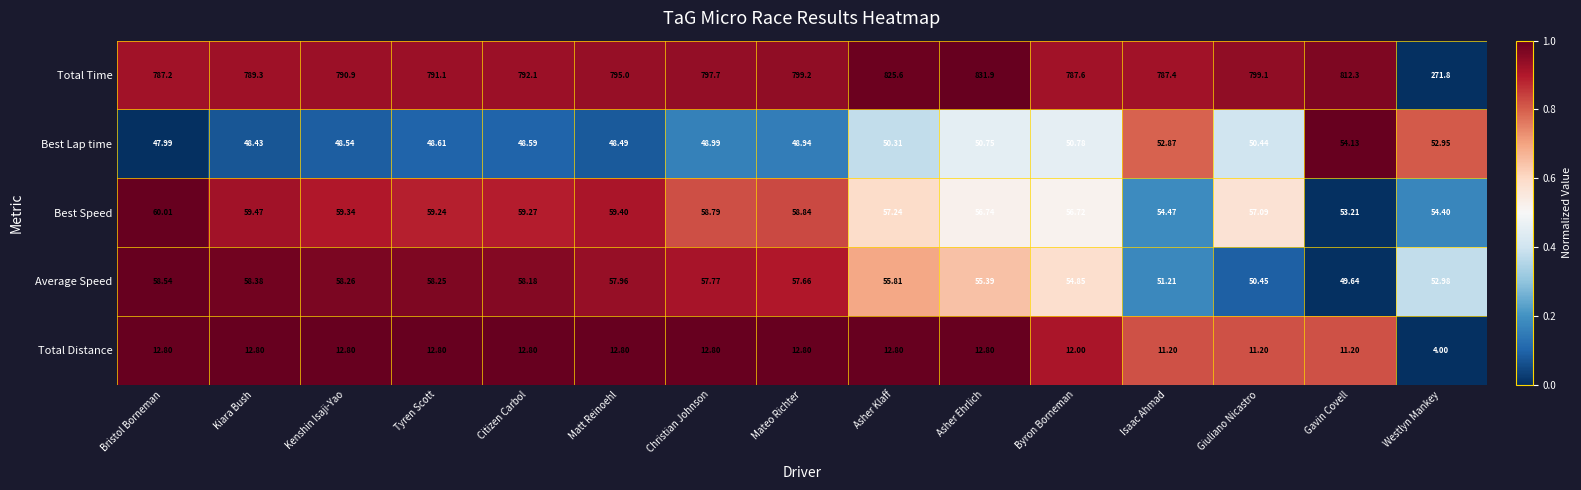

At which category is the sum across all series the highest?

Asher Ehrlich